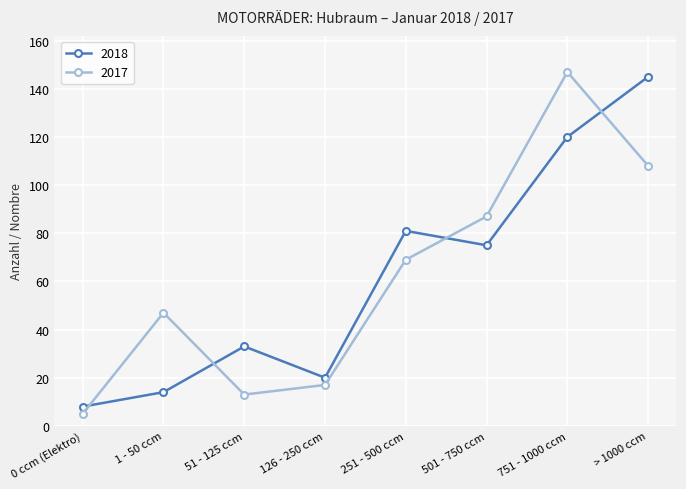

What is the spread (max minus min) of values at 126 - 250 ccm?

3